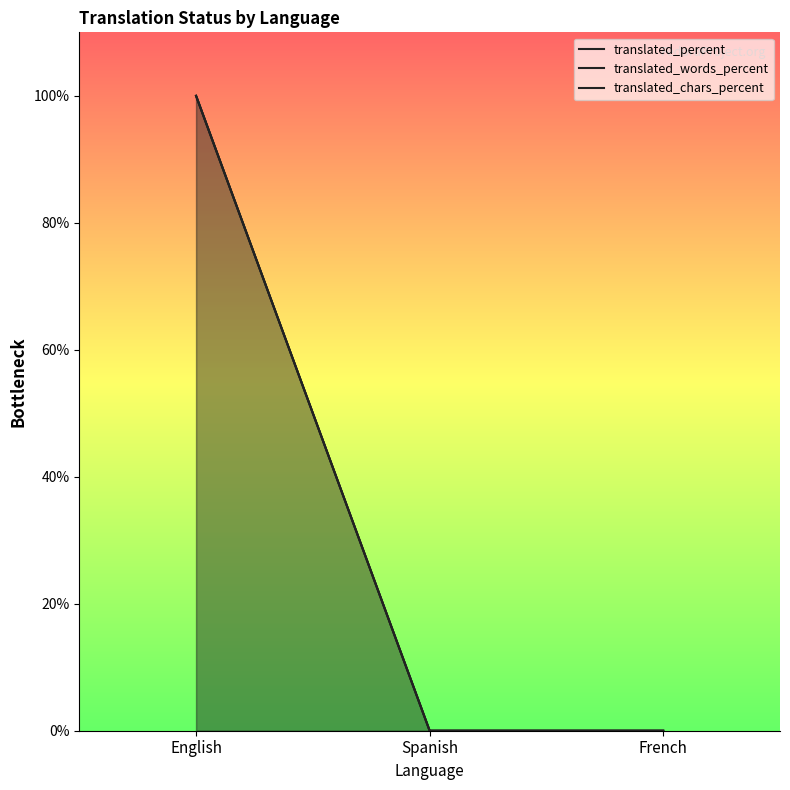

What are all the series names shown in the legend?

translated_percent, translated_words_percent, translated_chars_percent